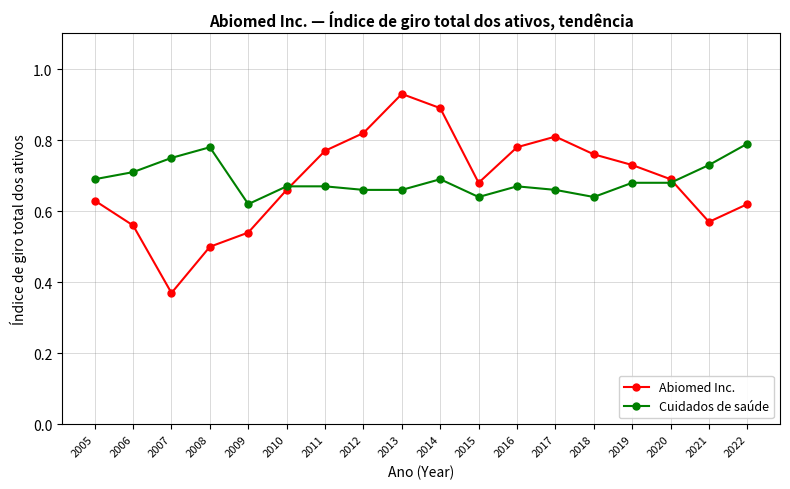

List the series in order of their peak value, lowest first.

Cuidados de saúde, Abiomed Inc.